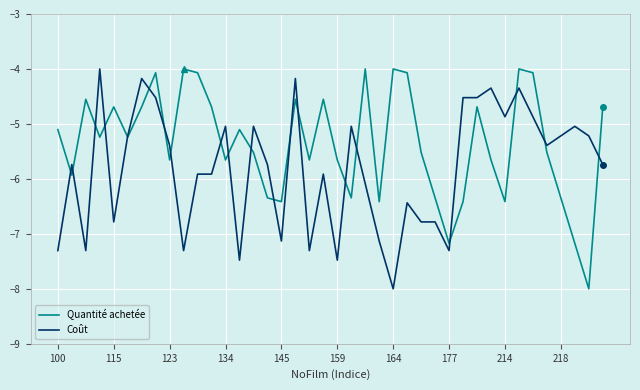

Rank the series by their average value, from highest to lowest.

Quantité achetée, Coût